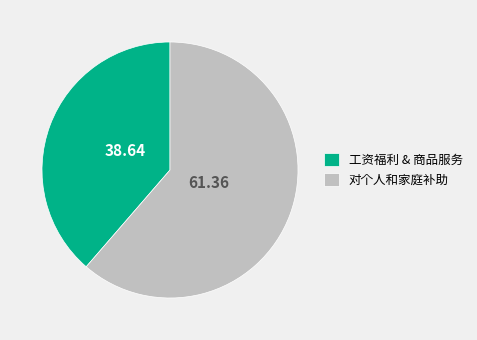

Rank the categories by value from lowest to highest.

工资福利 & 商品服务, 对个人和家庭补助